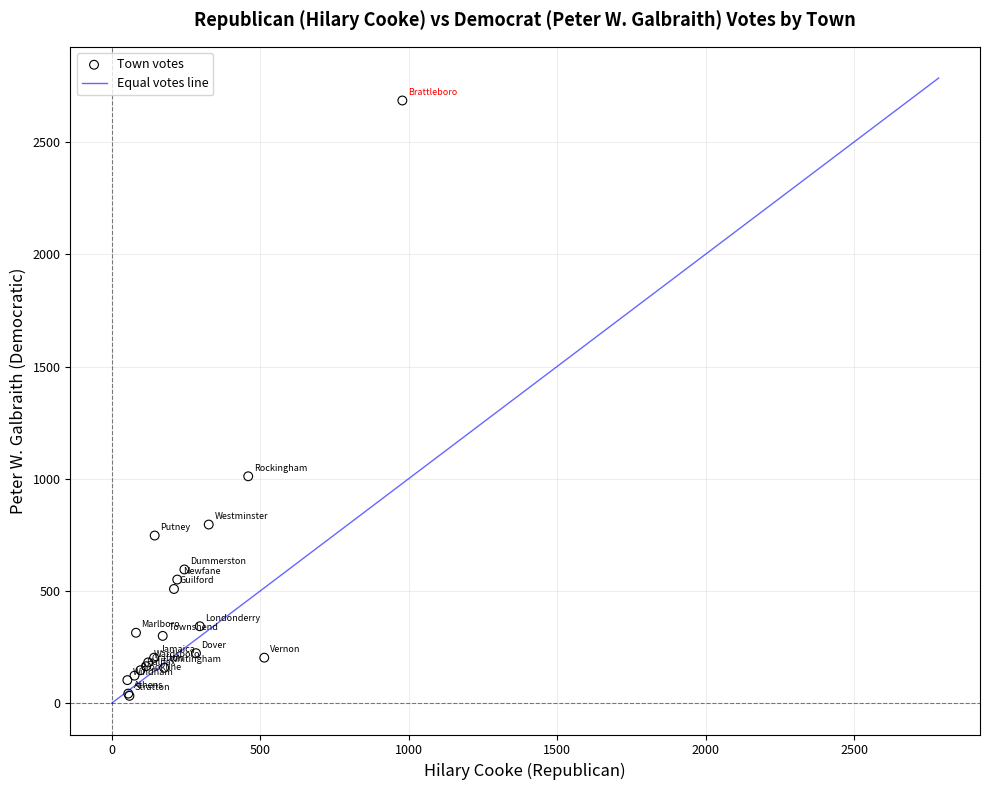

What Y value in the scatter plot is closest to 1359?

1011